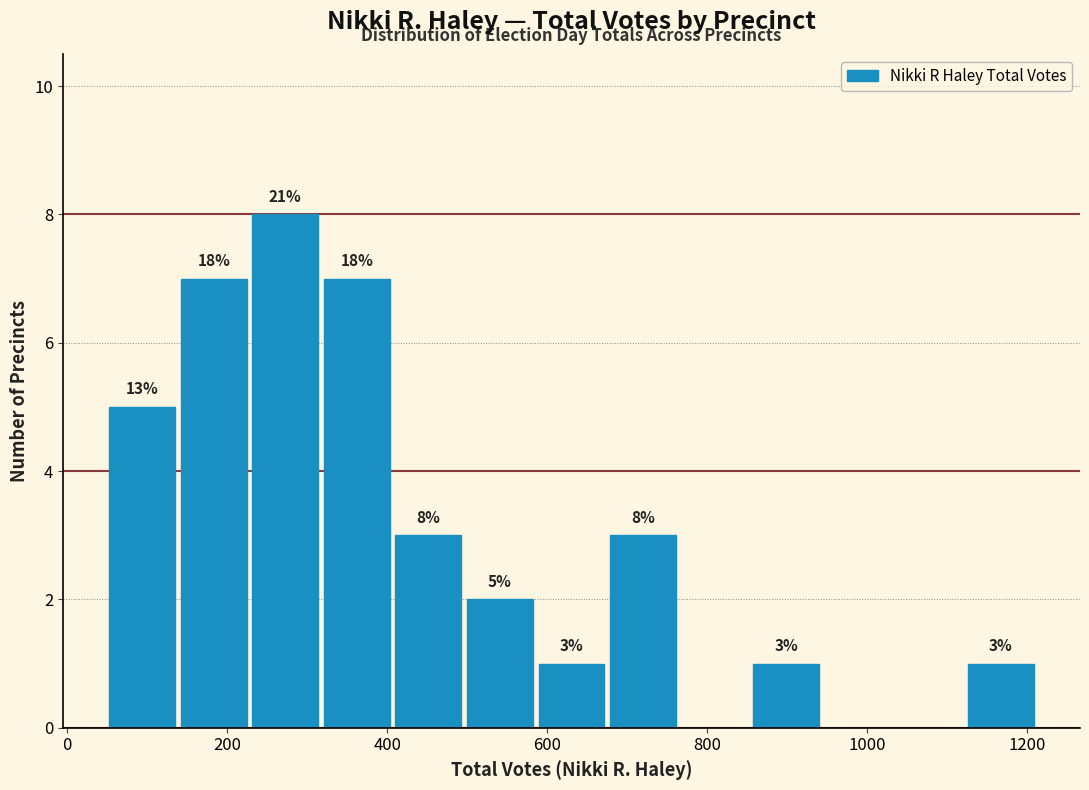

Which range on the x-axis has the tallest bar?

220 to 320